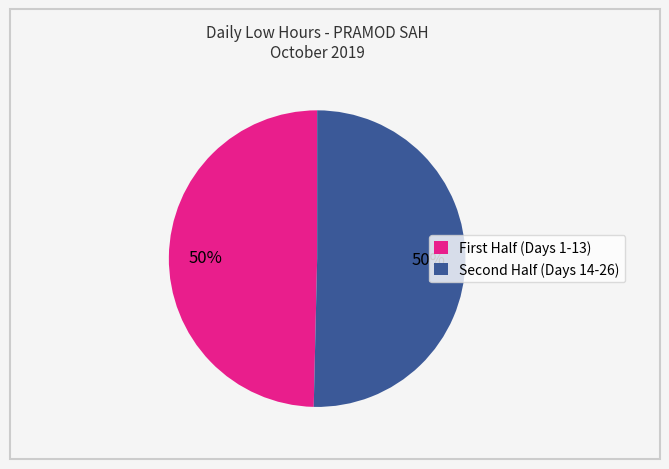

To the nearest percent, what is the average slice percentage?

50%